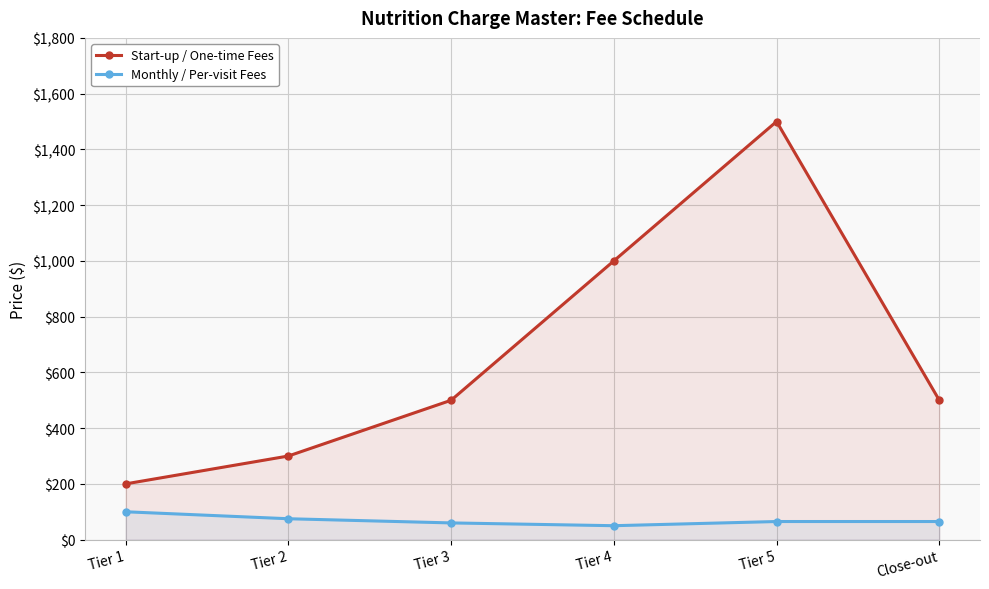

True or false: Monthly / Per-visit Fees has a value of 60 at Tier 3.

True